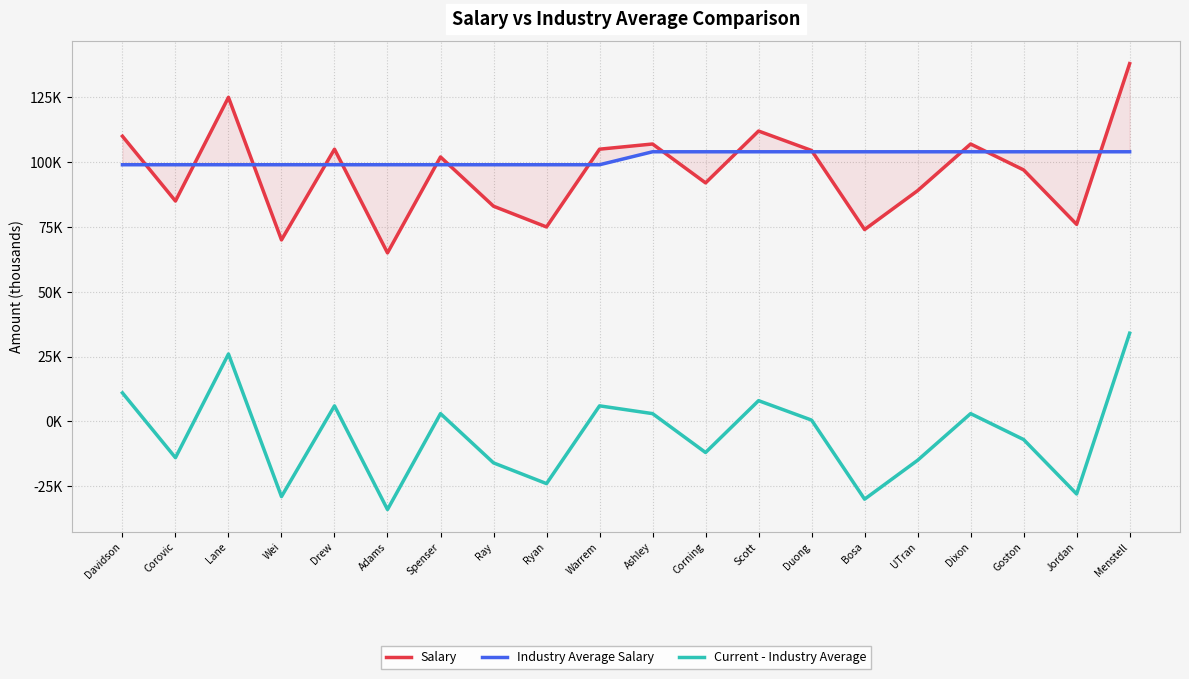

What is the sum of all Current - Industry Average values?

-108.5